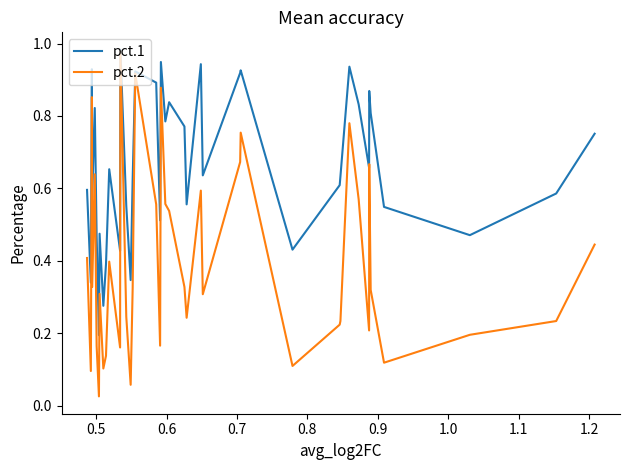

Which series has the largest total across all categories?

pct.1